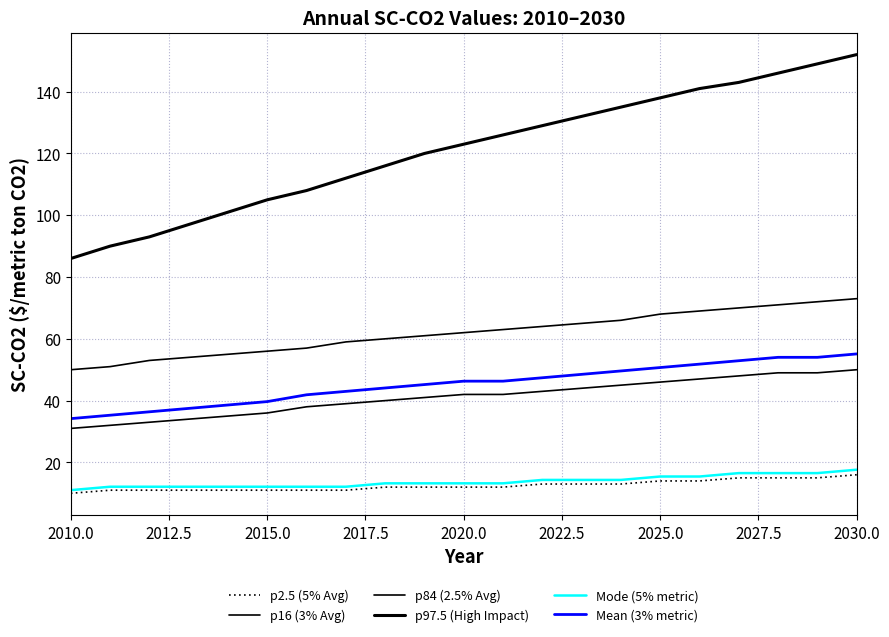

What is the sum of all p2.5 (5% Avg) values?

263.0